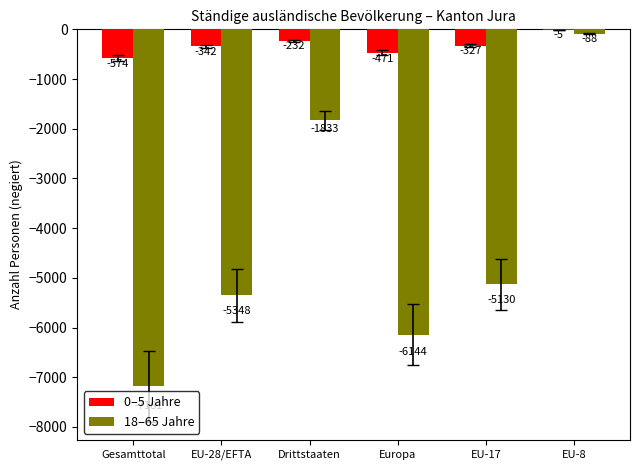

What is the sum of all 0–5 Jahre values?

-1951